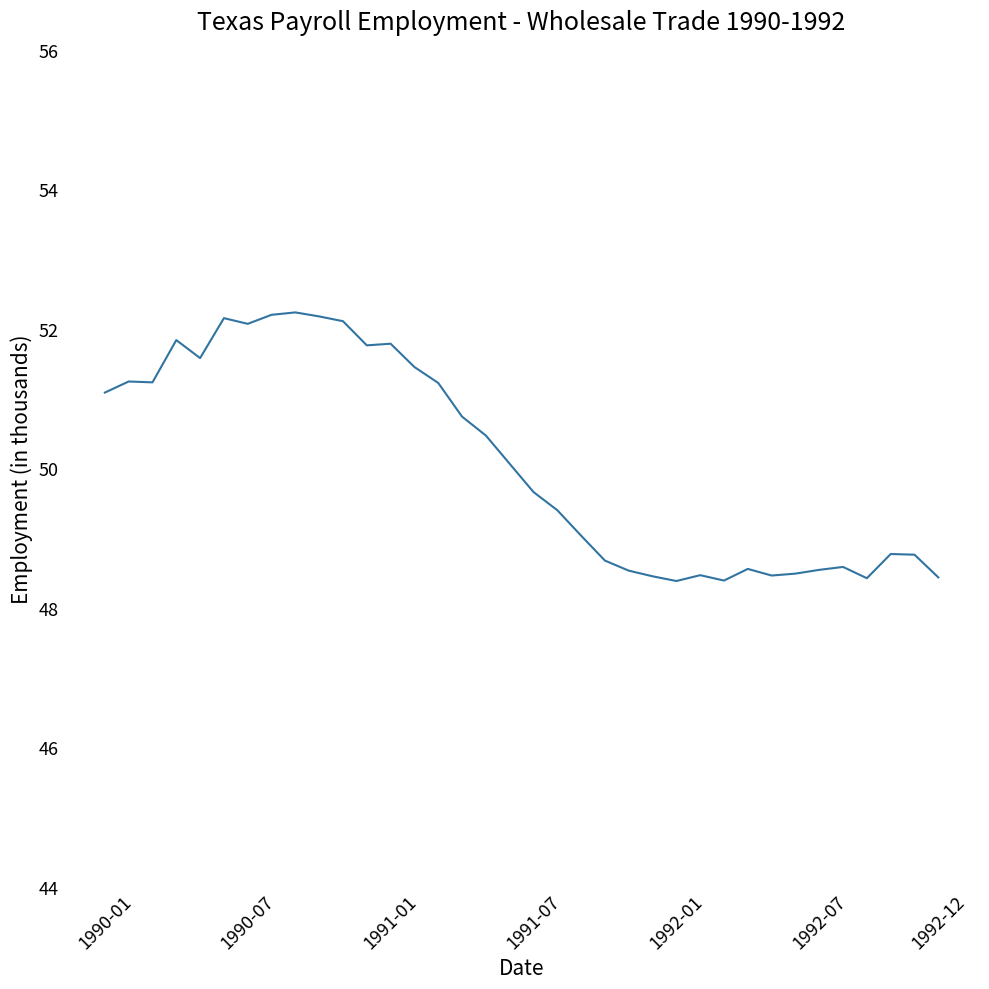

What is the minimum value shown in the chart?

48.4